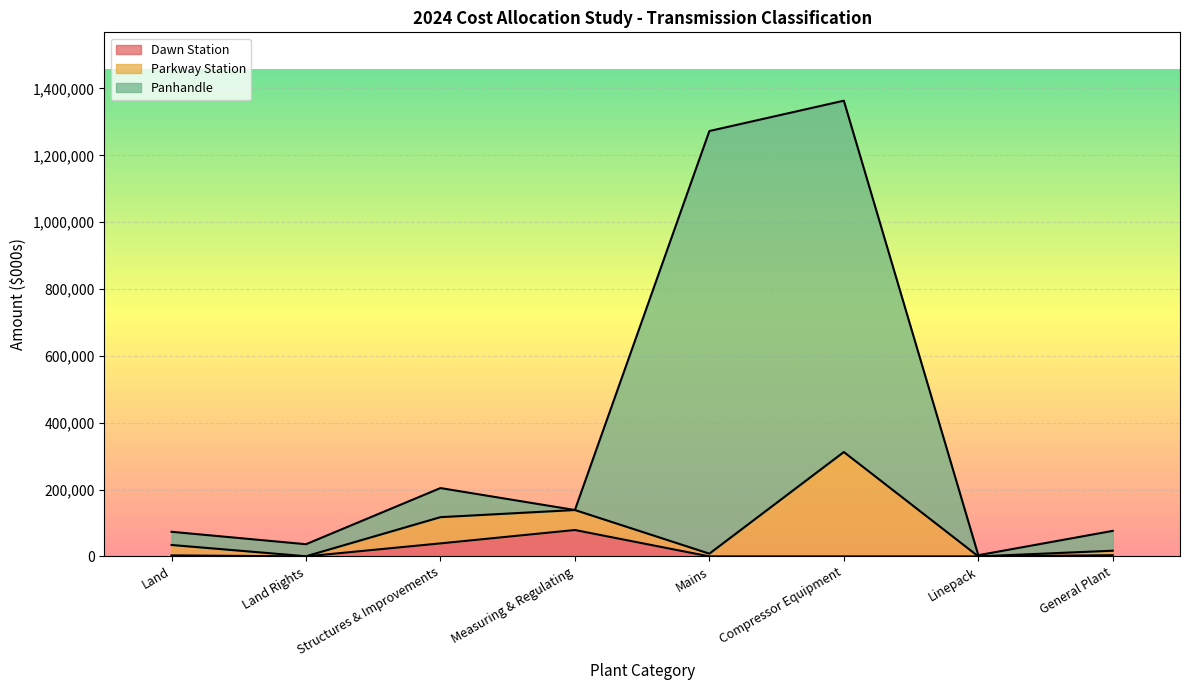

True or false: Dawn Station and Panhandle cross at least once.

False